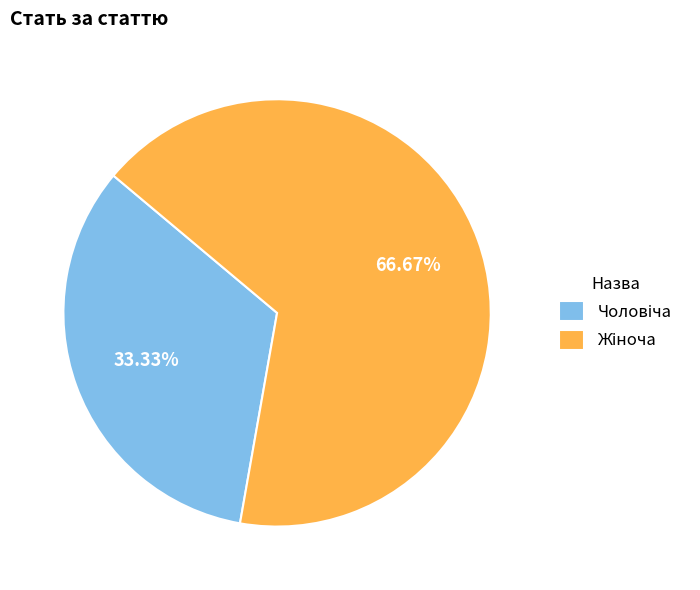

Is there any slice that represents more than half of the pie?

Yes